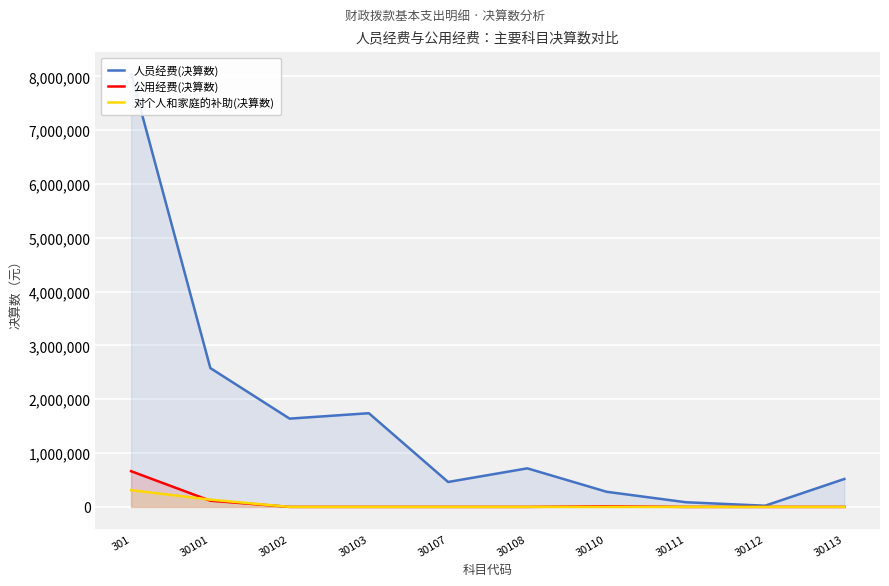

True or false: 对个人和家庭的补助(决算数) and 人员经费(决算数) cross at least once.

False